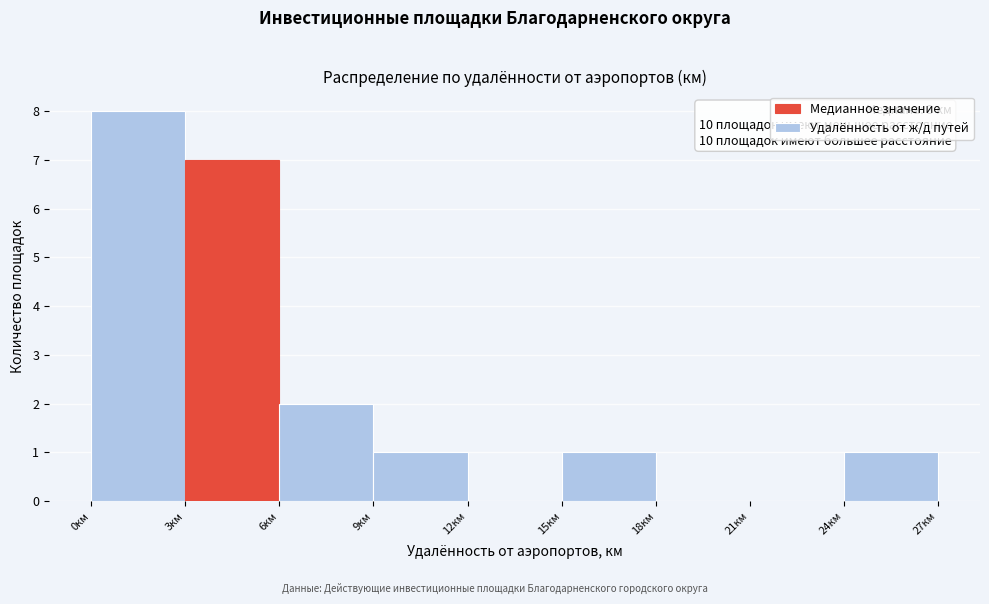

Over which range of the x-axis is the bar tallest?

0 to 3